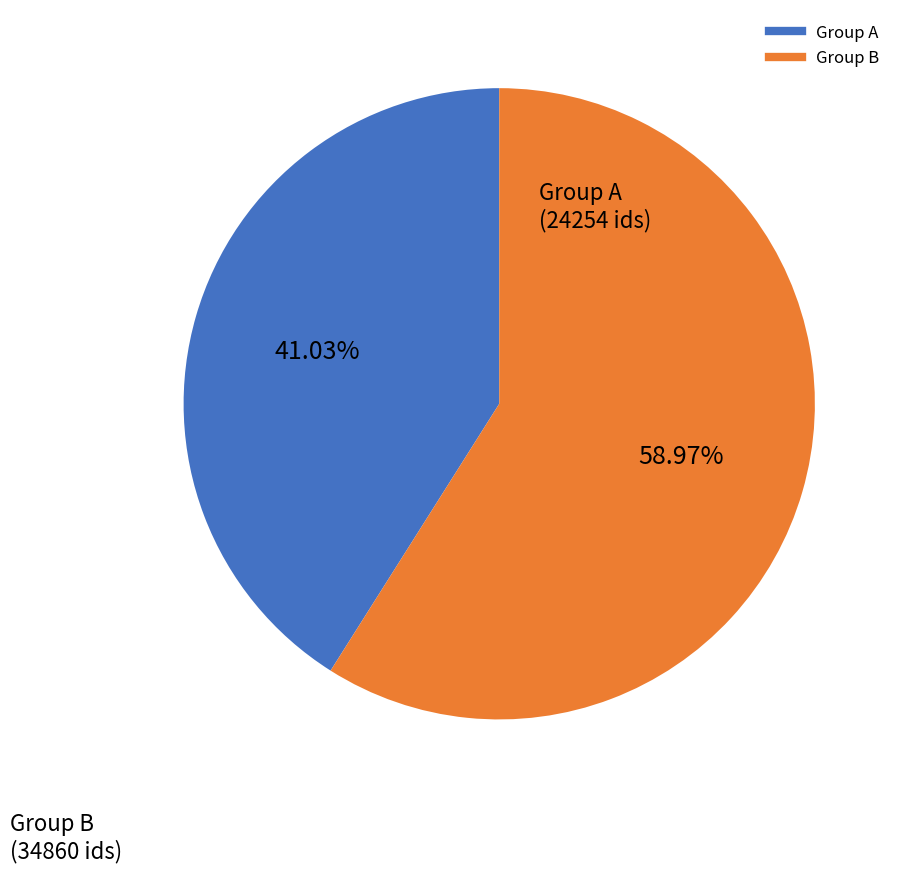

Is there any slice that represents more than half of the pie?

Yes